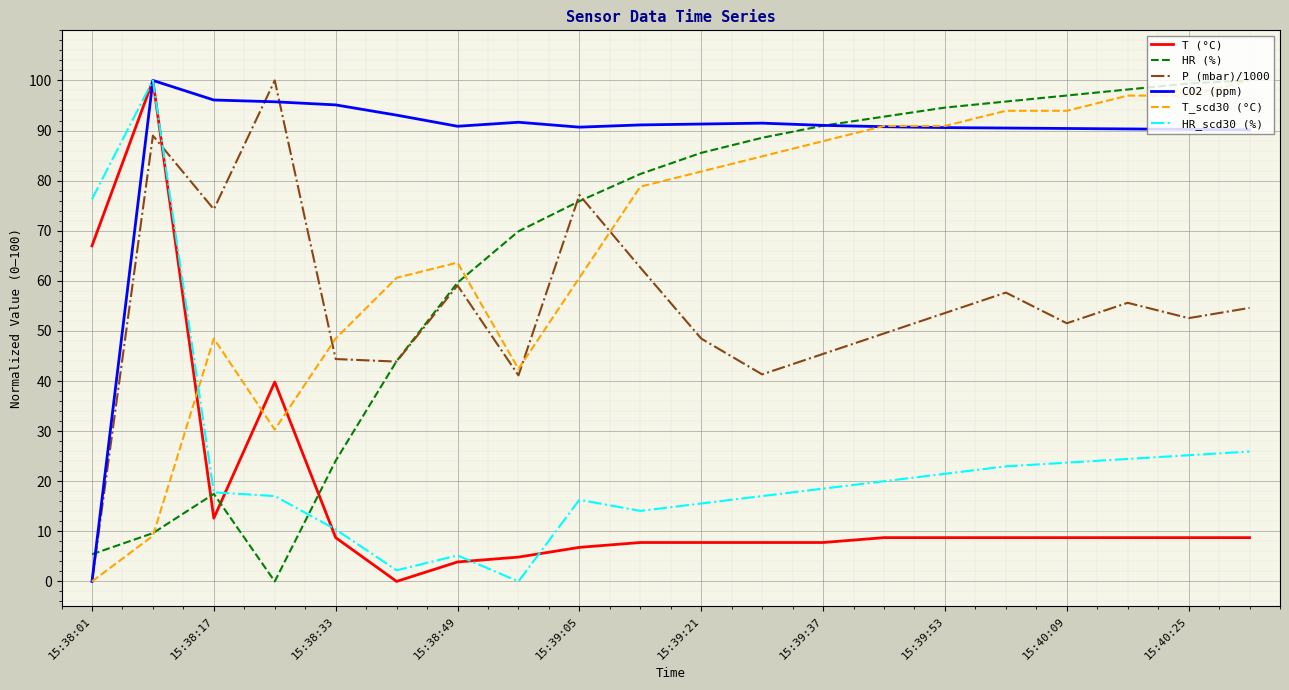

How many times do P (mbar)/1000 and HR (%) cross each other?

4